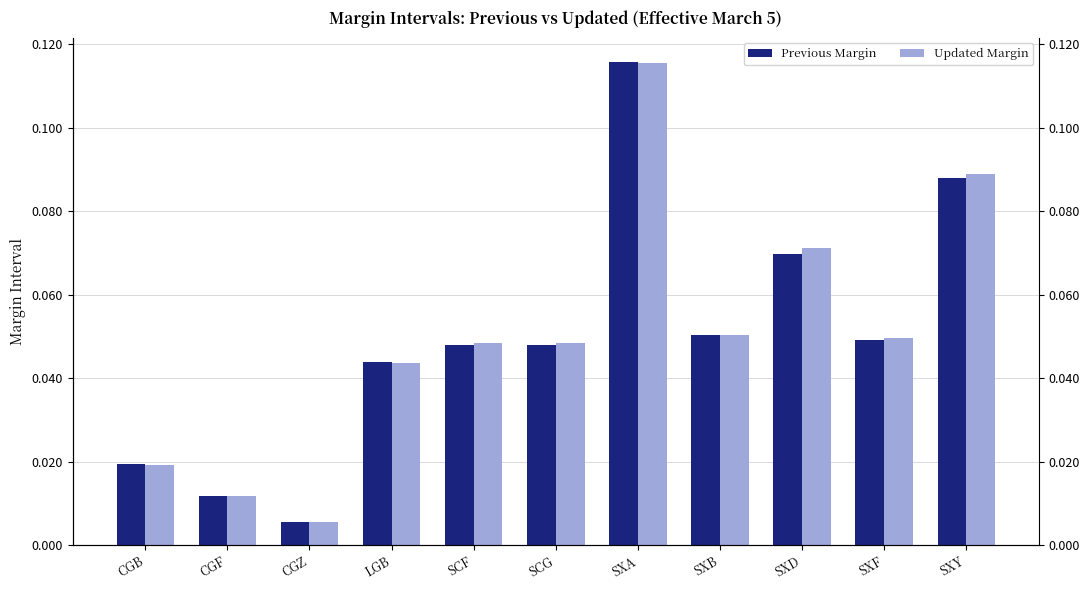

What are all the series names shown in the legend?

Previous Margin, Updated Margin